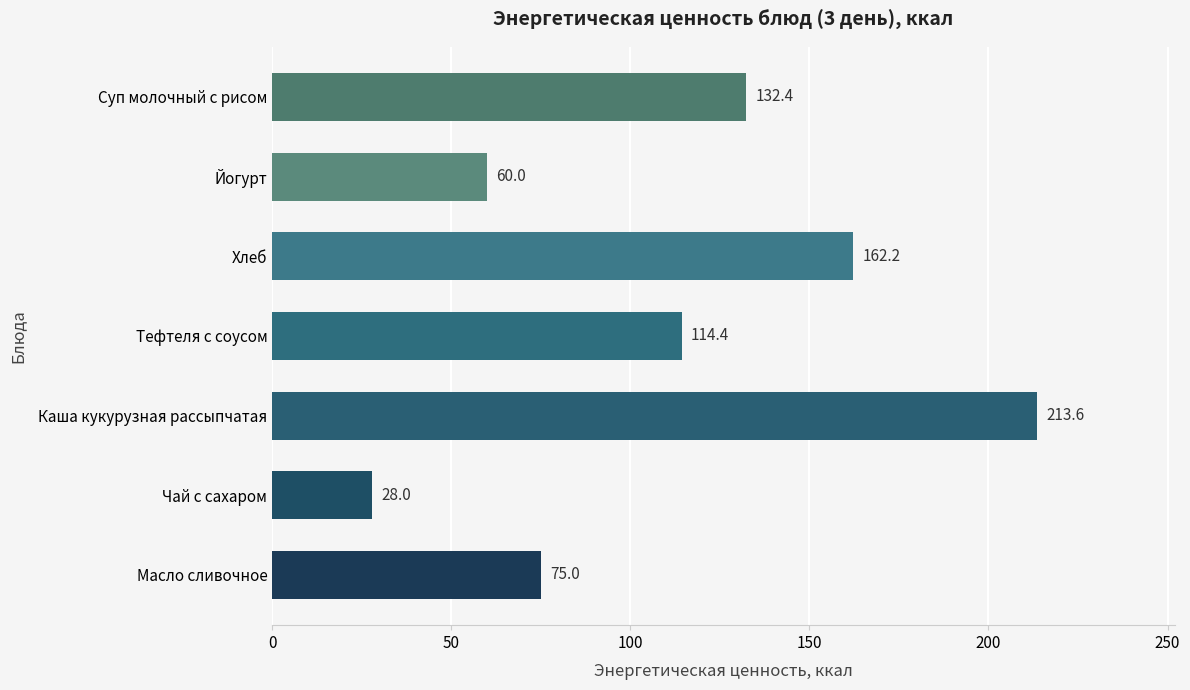

What is the change in value from Чай с сахаром to Масло сливочное?

+47.0